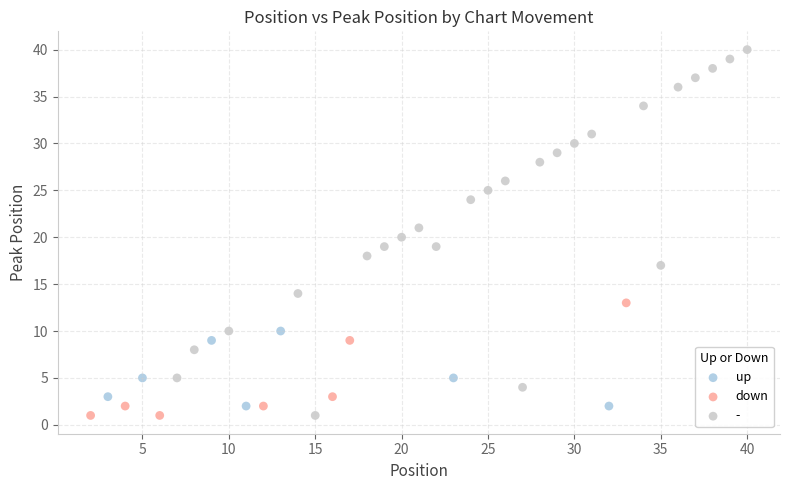

Which series has the largest Y range (max minus min)?

-